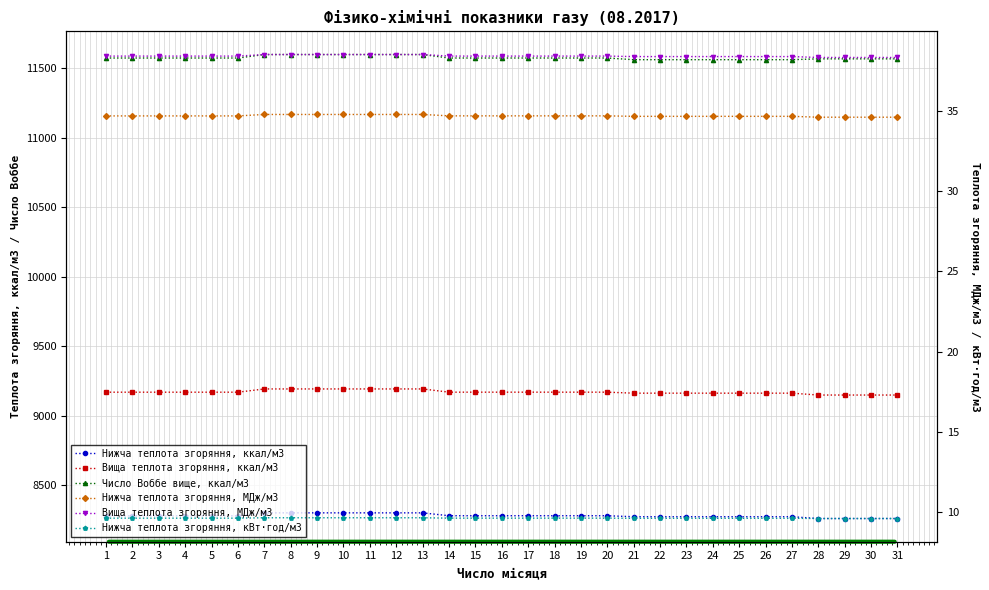

Between 4 and 10, which series saw the biggest shift?

Число Воббе вище, ккал/м3